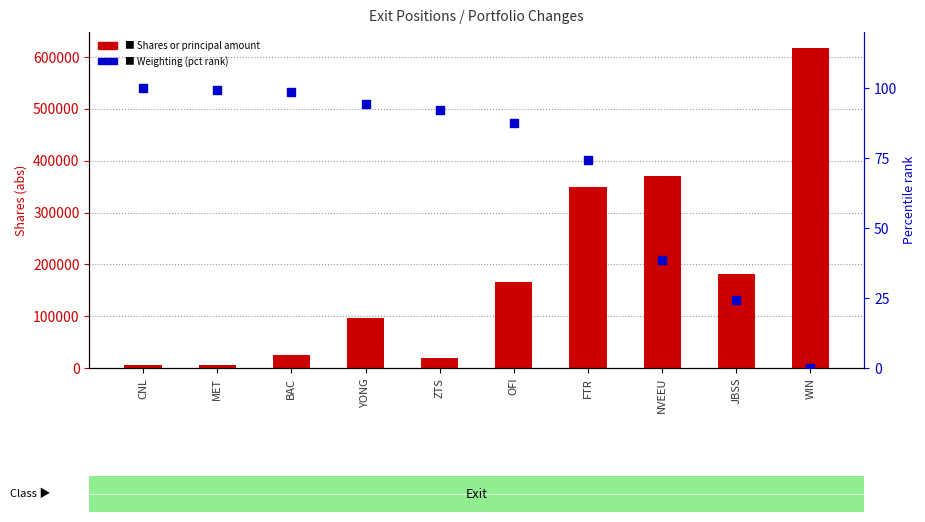

Which series has the largest total across all categories?

Shares or principal amount